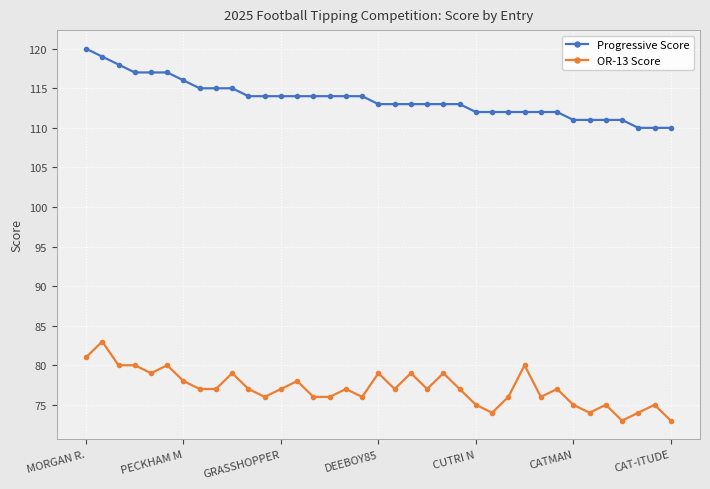

Which series has the largest total across all categories?

Progressive Score